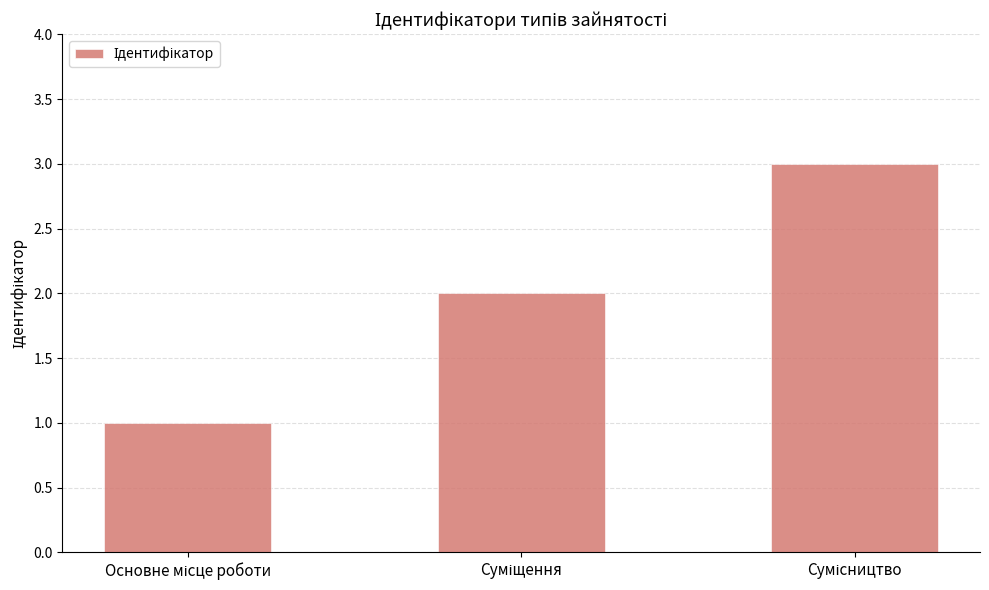

How many distinct data groups are displayed?

1